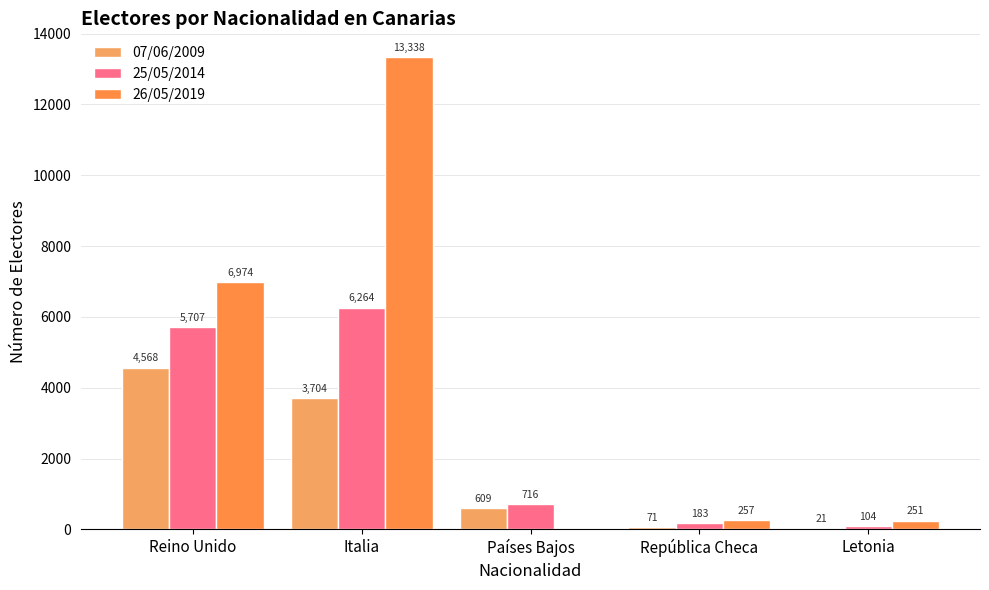

Where does the 07/06/2009 series first go above 609?

Reino Unido